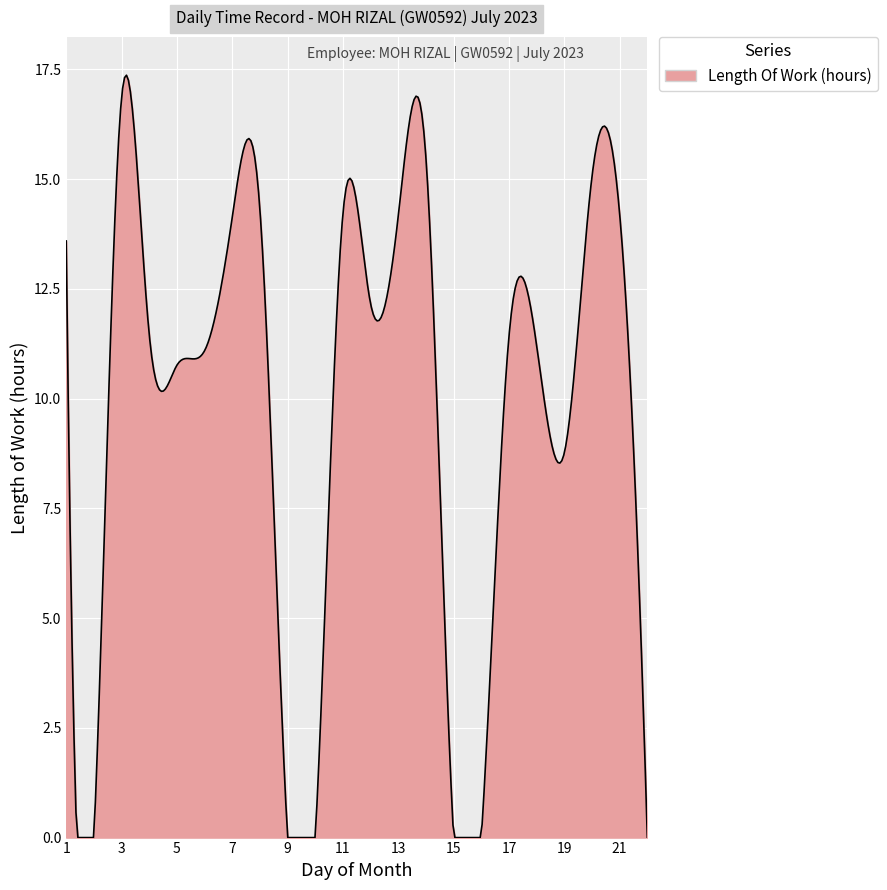

What is the difference between the maximum and minimum values?

17.4